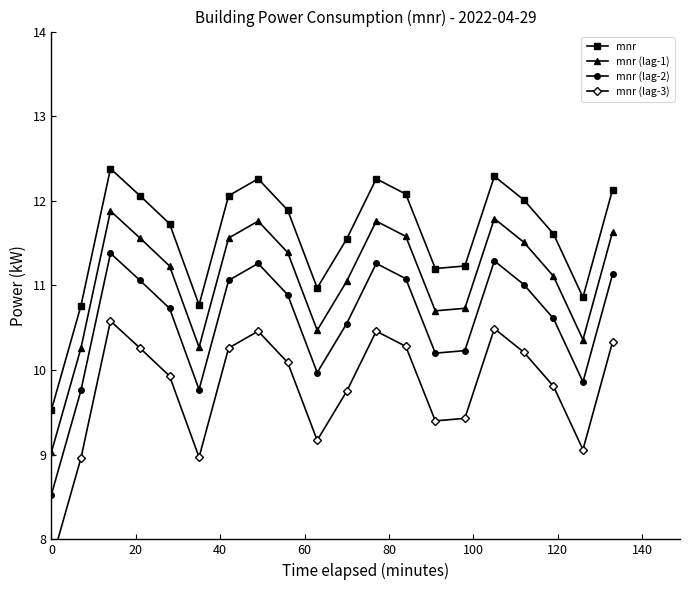

How many categories are shown in the chart?

20